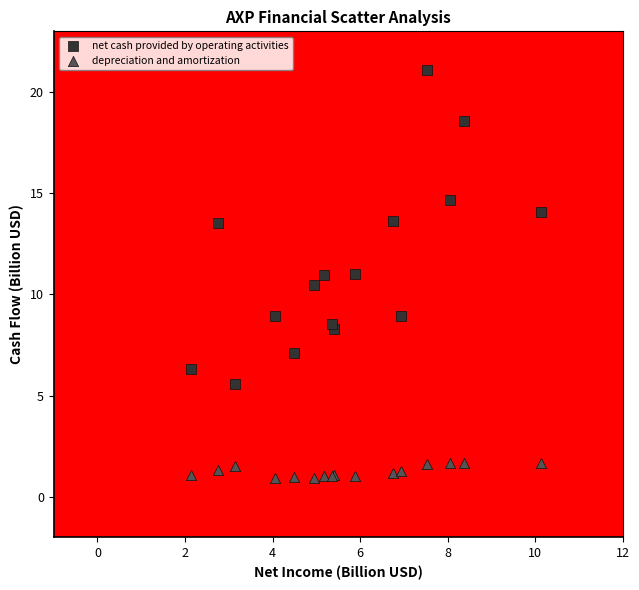

Which series contains the highest Y value?

net cash provided by operating activities